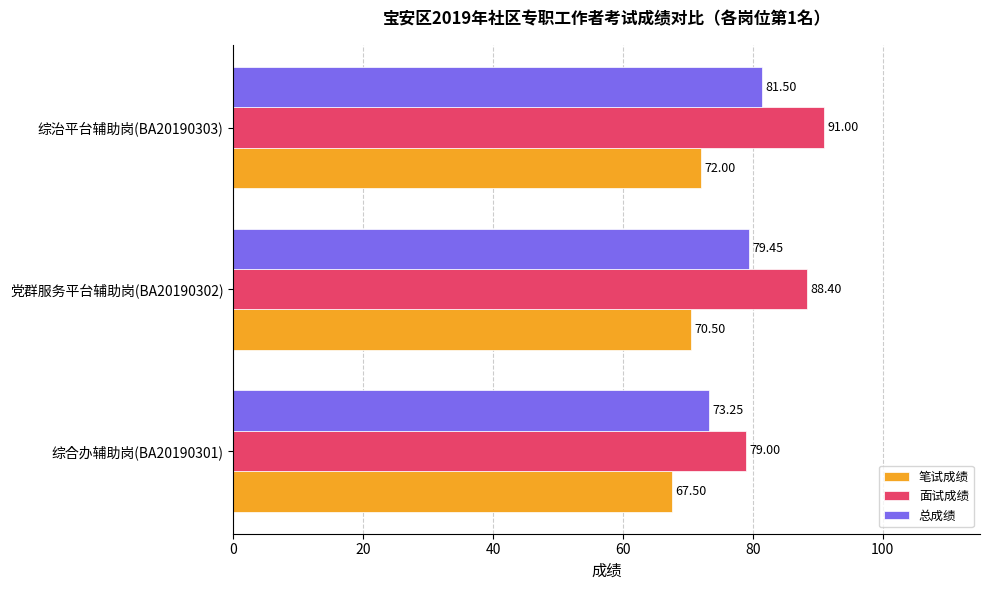

What is the difference between the highest and lowest values at 党群服务平台辅助岗(BA20190302)?

17.9